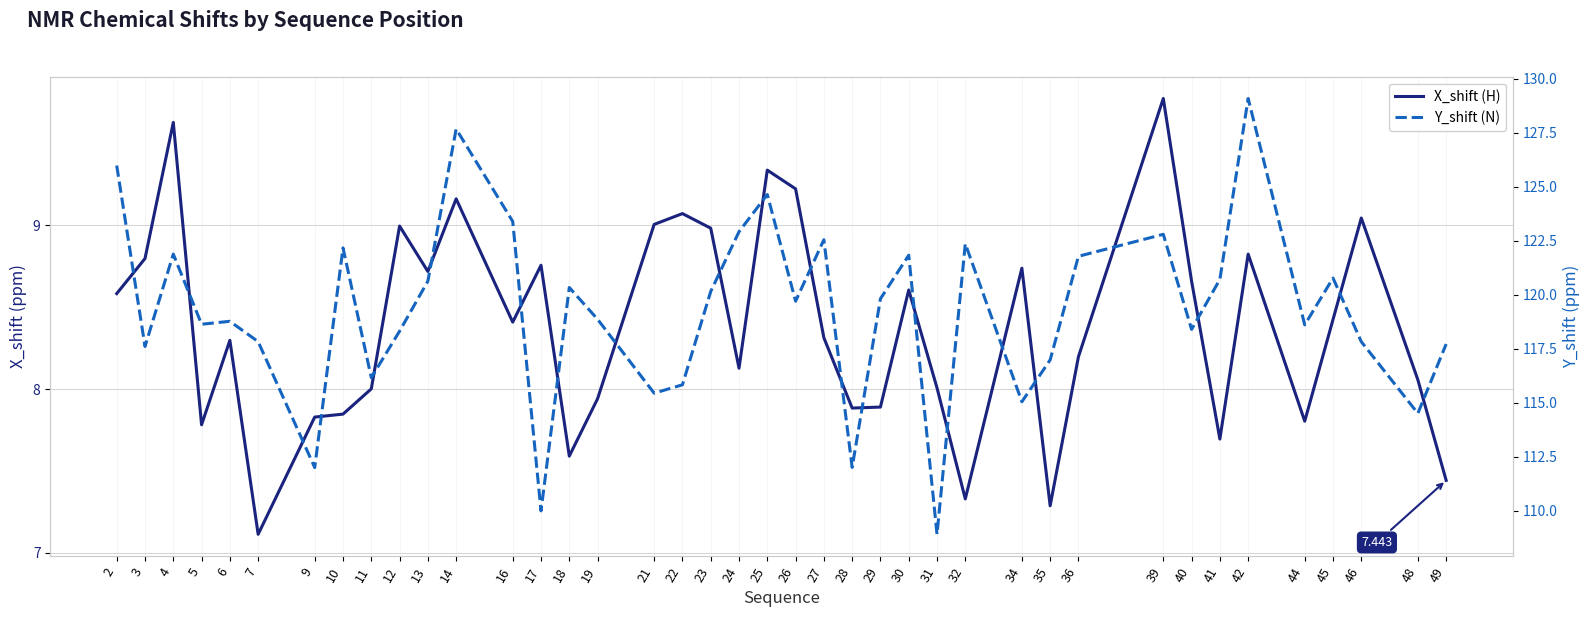

True or false: X_shift (H) and Y_shift (N) intersect in this chart.

False